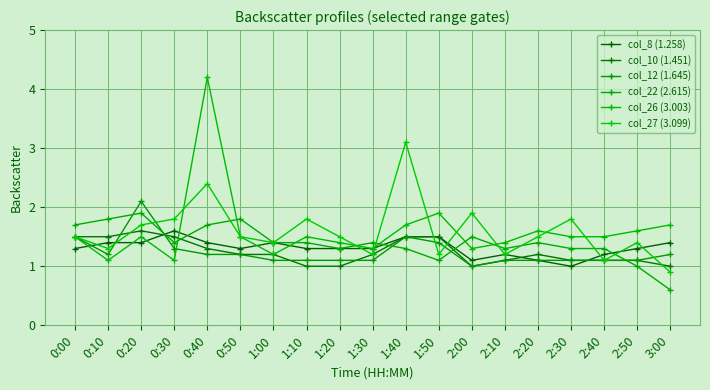

Reading right to left, what are all the values shown in this chart?

col_8 (1.258): 1.4	1.3	1.2	1.0	1.1	1.2	1.1	1.5	1.5	1.3	1.3	1.3	1.4	1.3	1.4	1.6	1.4	1.4	1.3
col_10 (1.451): 1.0	1.1	1.1	1.1	1.2	1.1	1.0	1.5	1.5	1.2	1.0	1.0	1.2	1.2	1.3	1.5	1.6	1.5	1.5
col_12 (1.645): 1.2	1.1	1.1	1.1	1.1	1.1	1.0	1.4	1.5	1.1	1.1	1.1	1.1	1.2	1.2	1.3	2.1	1.2	1.5
col_22 (2.615): 0.6	1.0	1.3	1.3	1.4	1.3	1.5	1.1	1.3	1.4	1.3	1.4	1.4	1.8	1.7	1.4	1.9	1.8	1.7
col_26 (3.003): 1.7	1.6	1.5	1.5	1.6	1.4	1.3	1.9	1.7	1.3	1.4	1.5	1.2	1.5	4.2	1.1	1.5	1.1	1.5
col_27 (3.099): 0.9	1.4	1.1	1.8	1.5	1.2	1.9	1.2	3.1	1.2	1.5	1.8	1.4	1.5	2.4	1.8	1.7	1.3	1.5